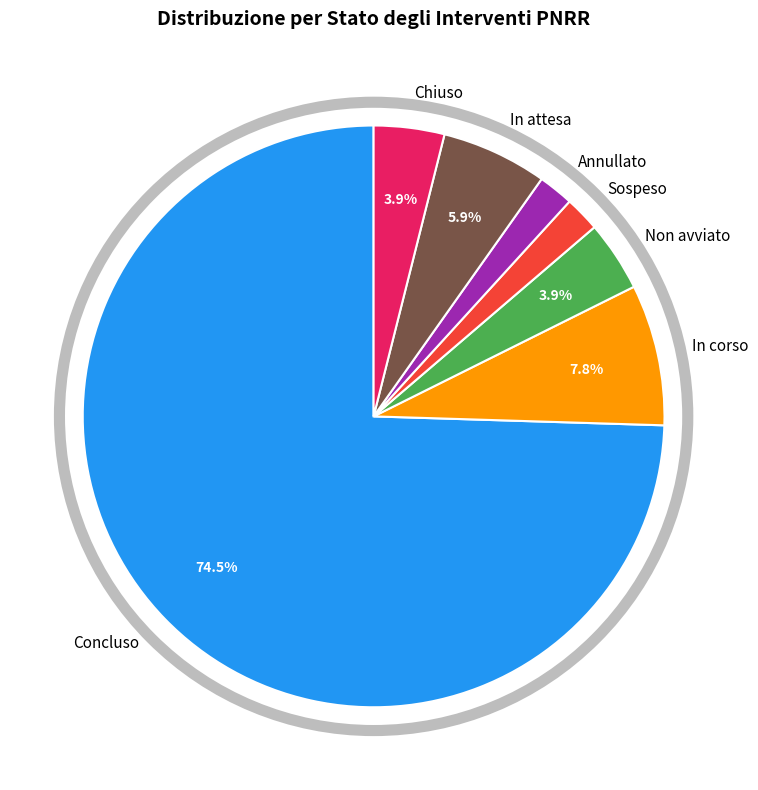

Which has a higher value, Non avviato or Sospeso?

Non avviato